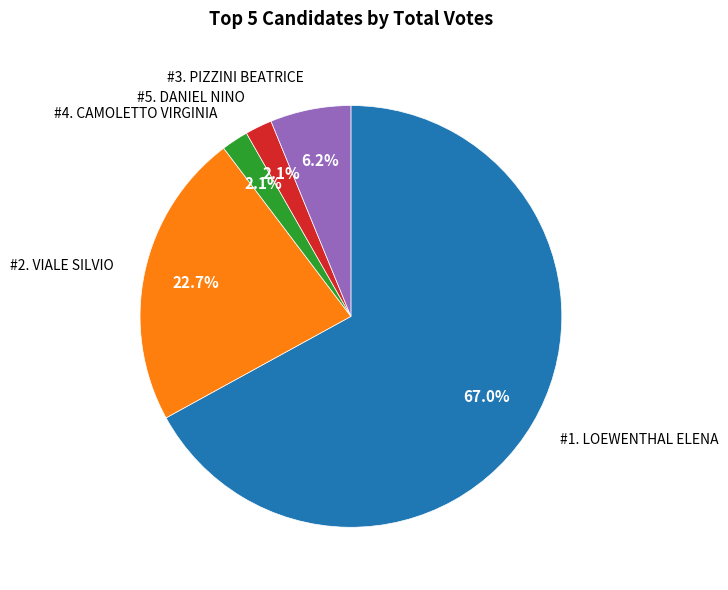

How many slices are in this pie chart?

5